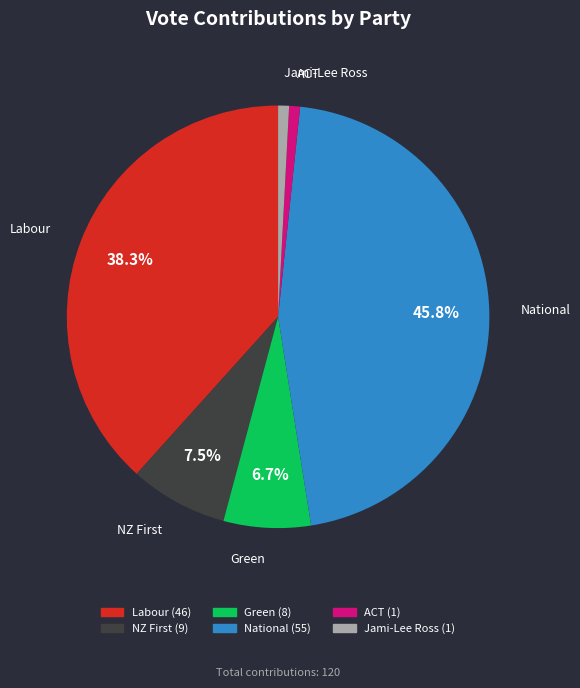

Which category has the biggest portion of the pie?

National